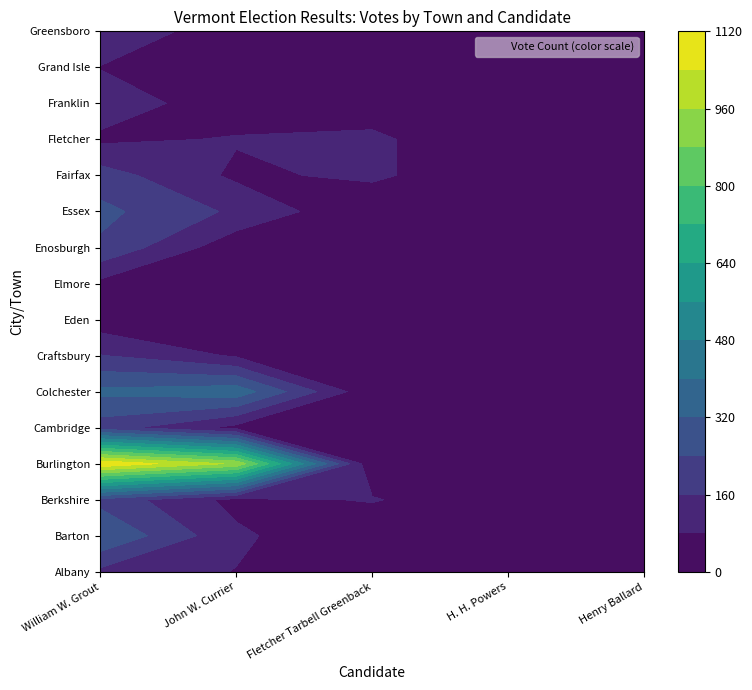

What is the average value of the Berkshire series?

72